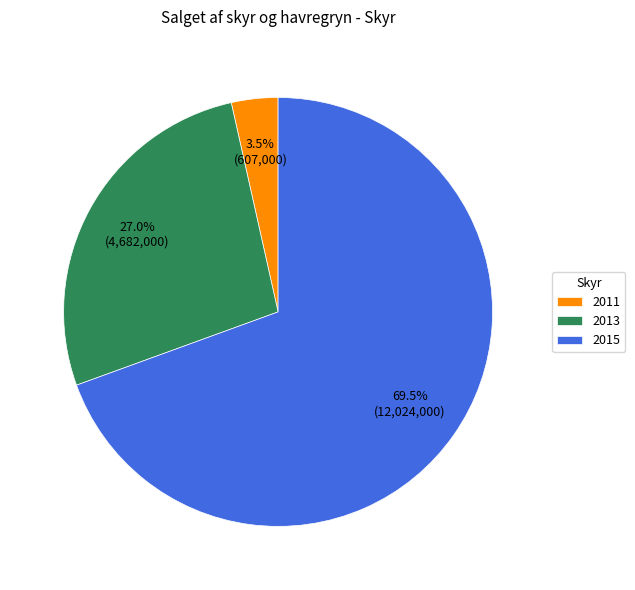

Rank the categories by value from highest to lowest.

2015, 2013, 2011